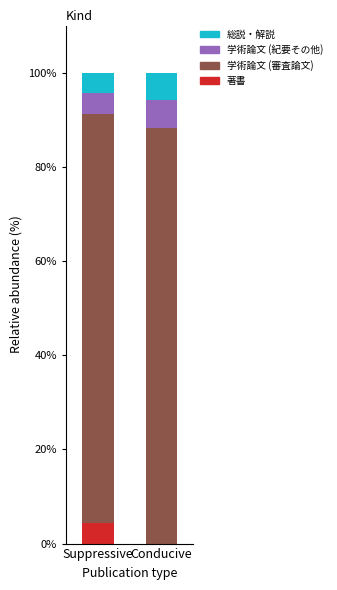

What is the total value across all series at Conducive?

100.0